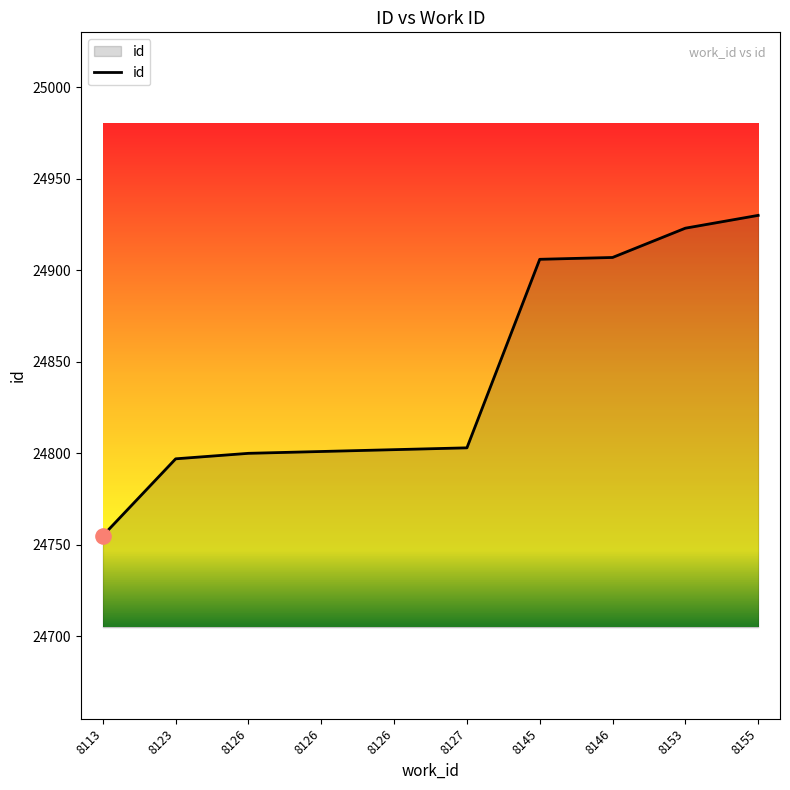

How many lines are shown in the chart?

1